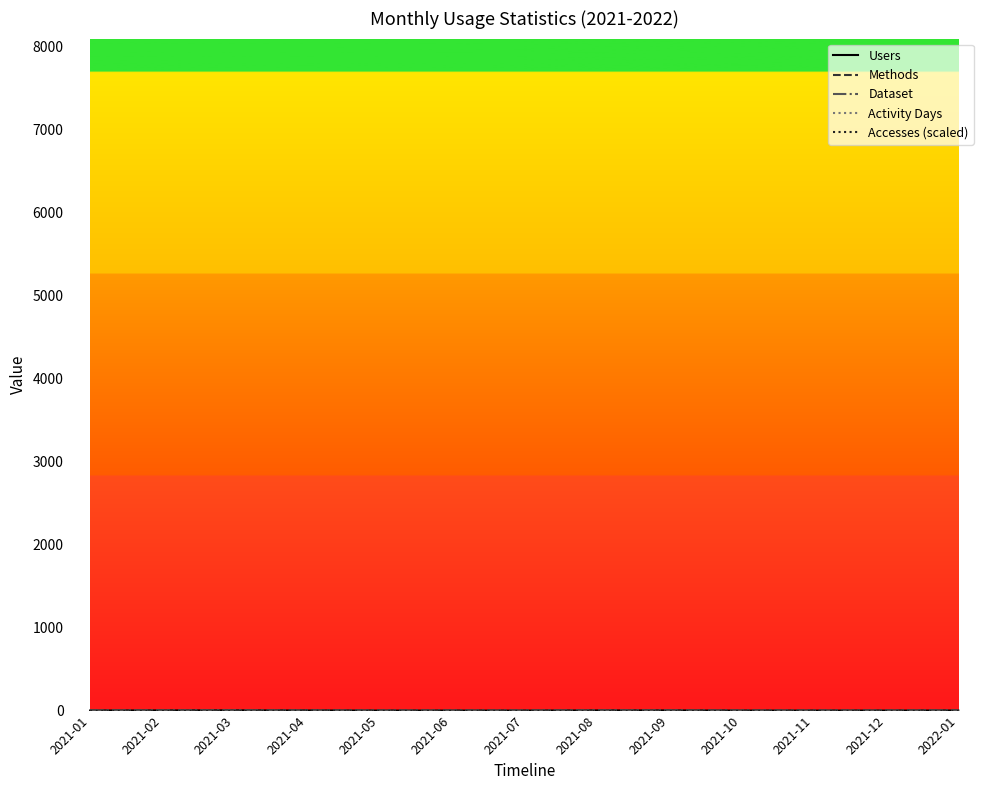

Is this an area chart (filled region under the line)?

No